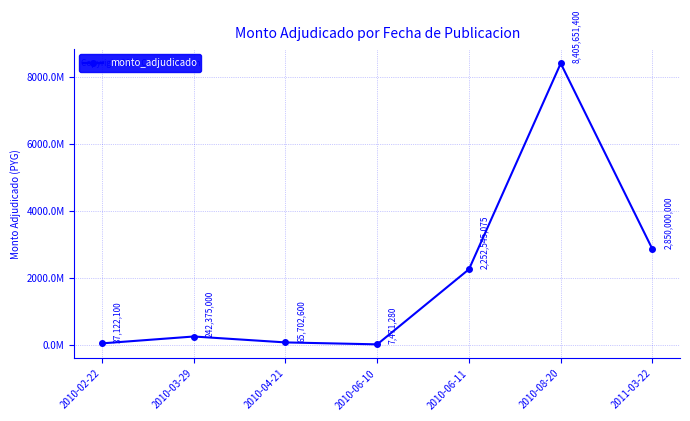

What is the sum of all values?

13860867455